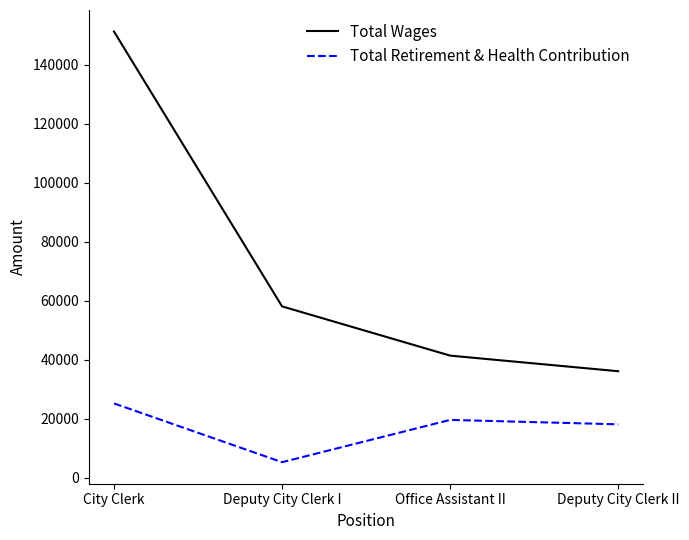

True or false: Total Retirement & Health Contribution and Total Wages intersect in this chart.

False